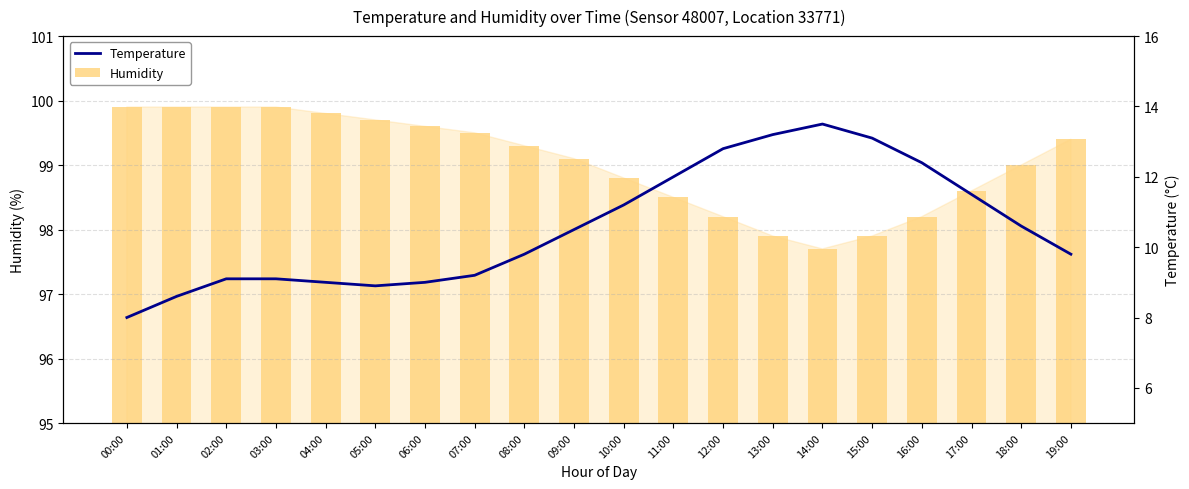

The value of Humidity at 08:00 is 99.3. True or false?

True